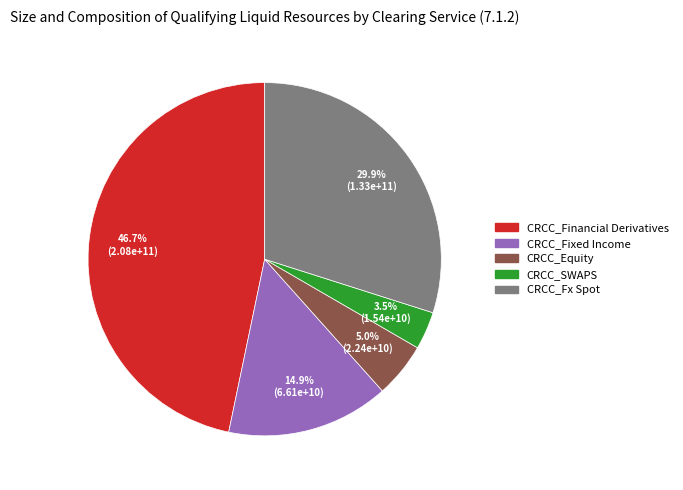

Which category has the smallest portion of the pie?

CRCC_SWAPS